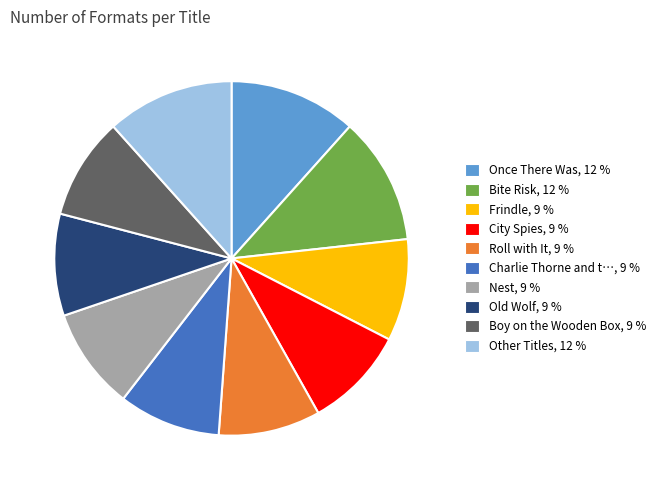

Is there a majority slice in this chart?

No